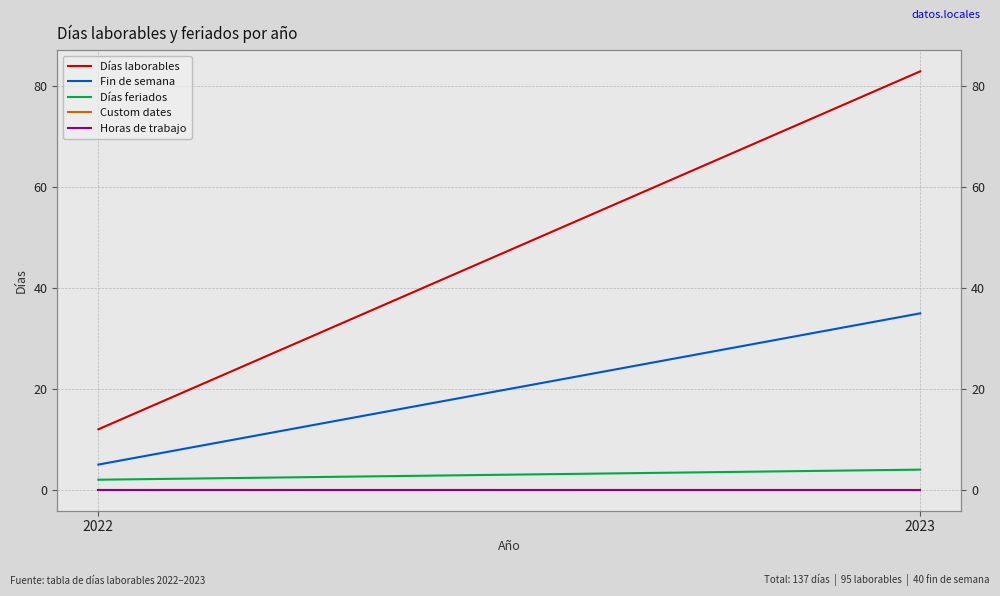

What is the difference between the Días feriados values at 2022 and 2023?

2